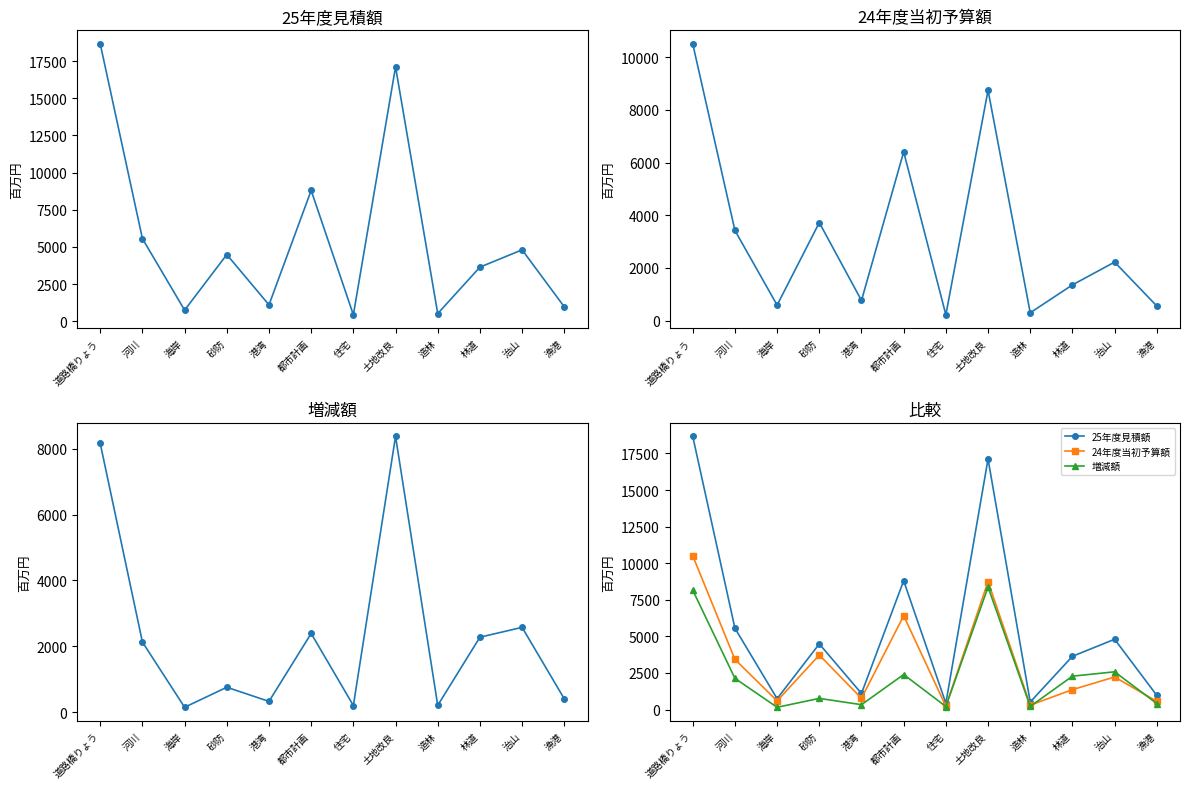

Where is 増減額 nearest to the value 4262?

治山